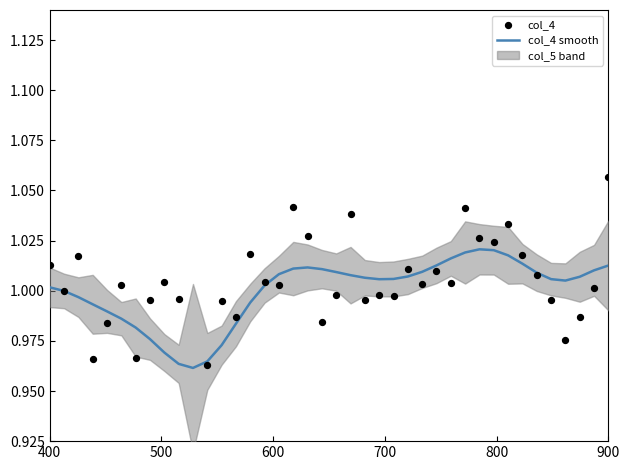

Which series reaches the maximum Y coordinate?

col_4